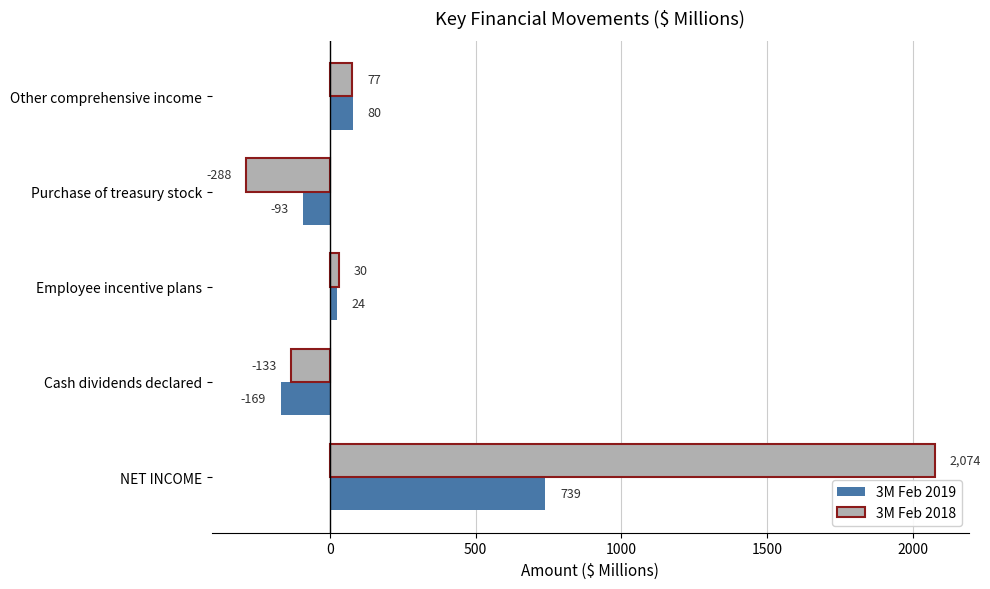

Rank the series by their average value, from lowest to highest.

3M Feb 2019, 3M Feb 2018